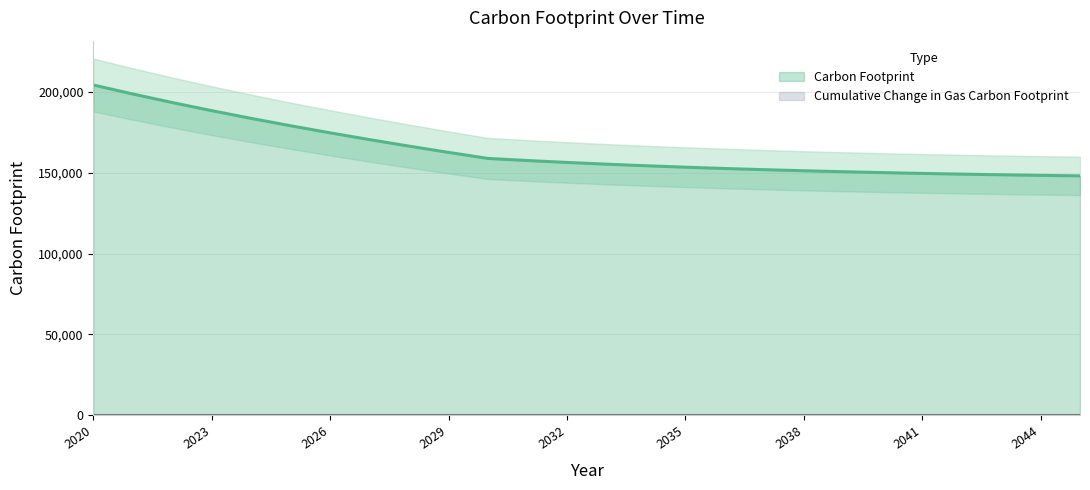

Which category has the highest value in the Cumulative Change line series?

2020